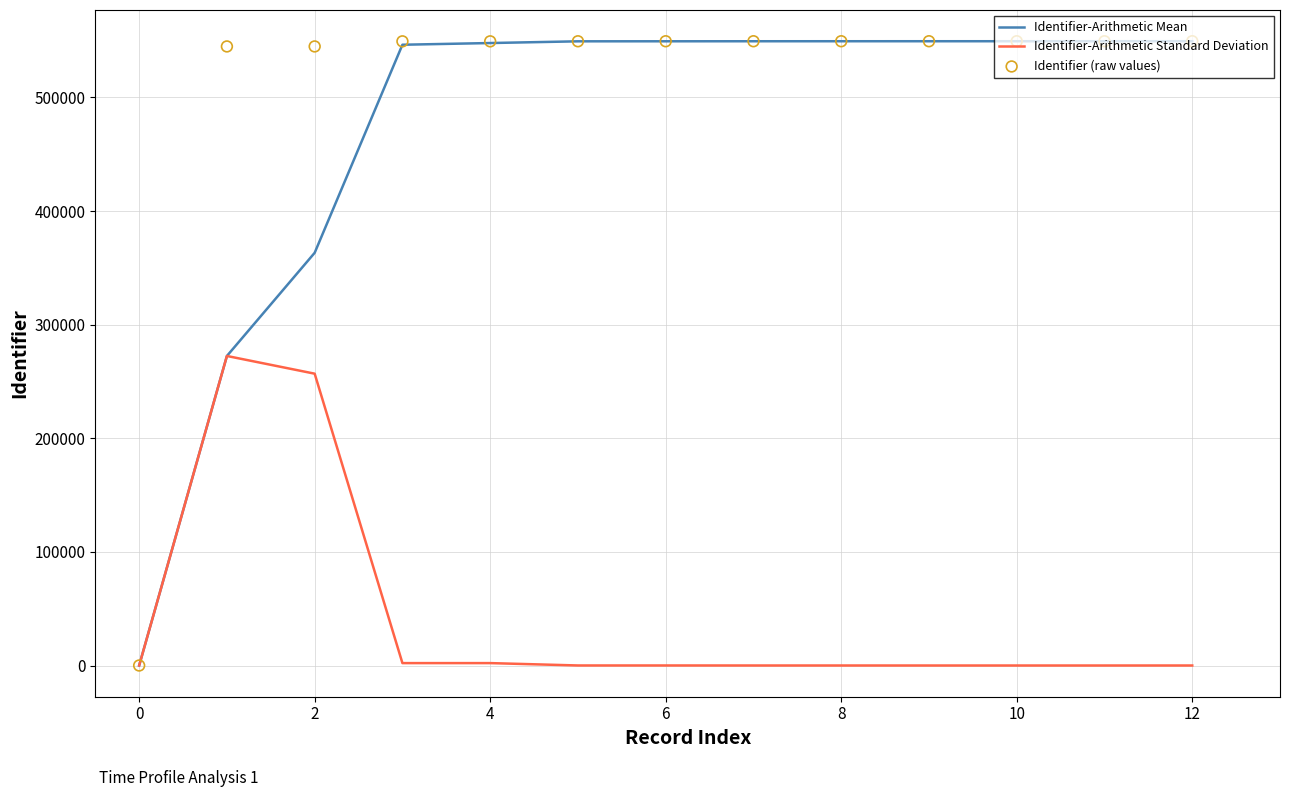

Which series contains the highest Y value?

Identifier (raw values)